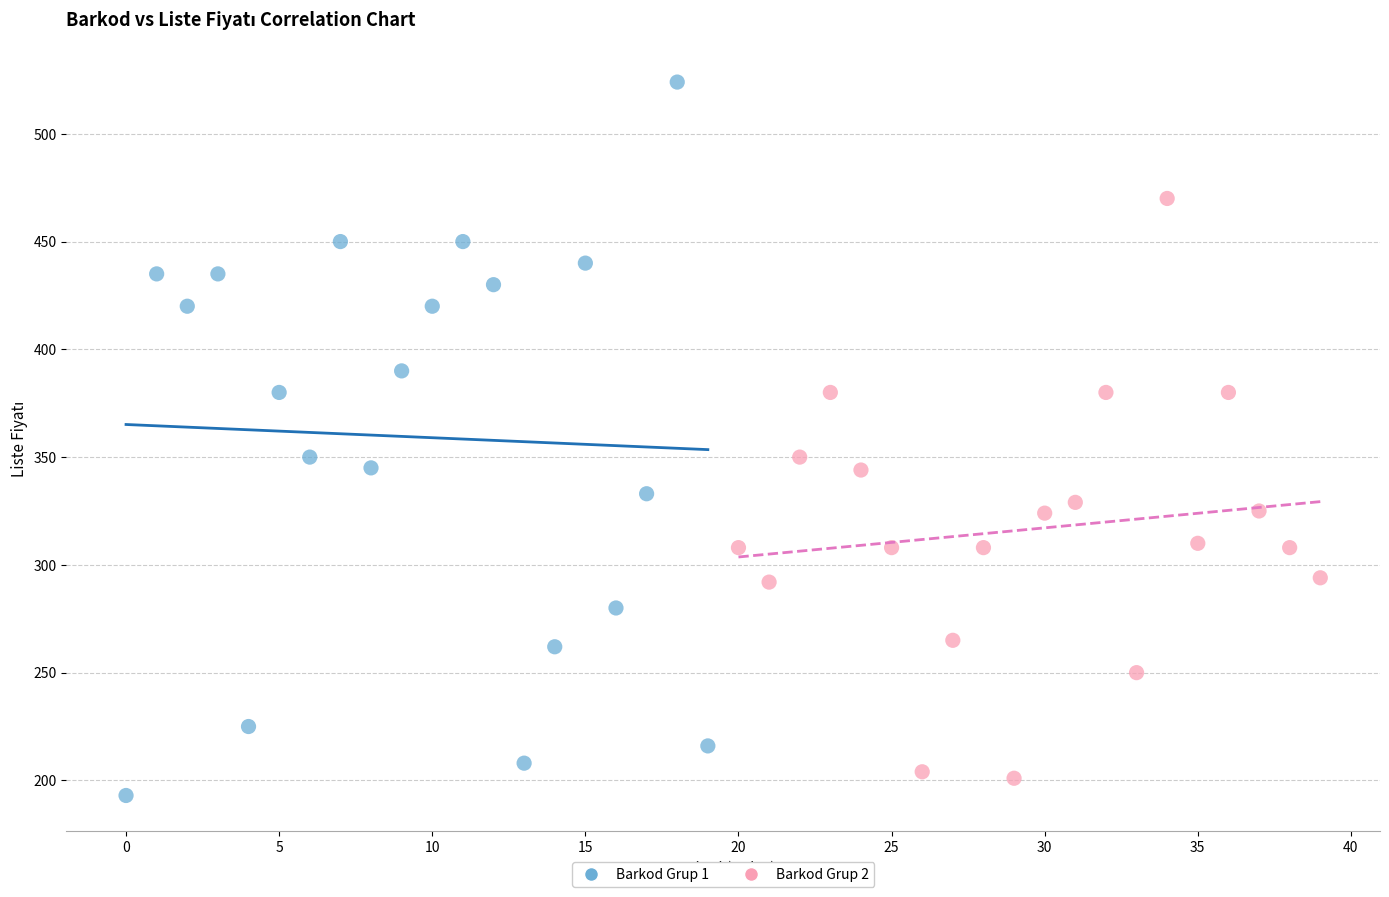

What are all the series names shown in the legend?

Barkod Grup 1, Barkod Grup 2